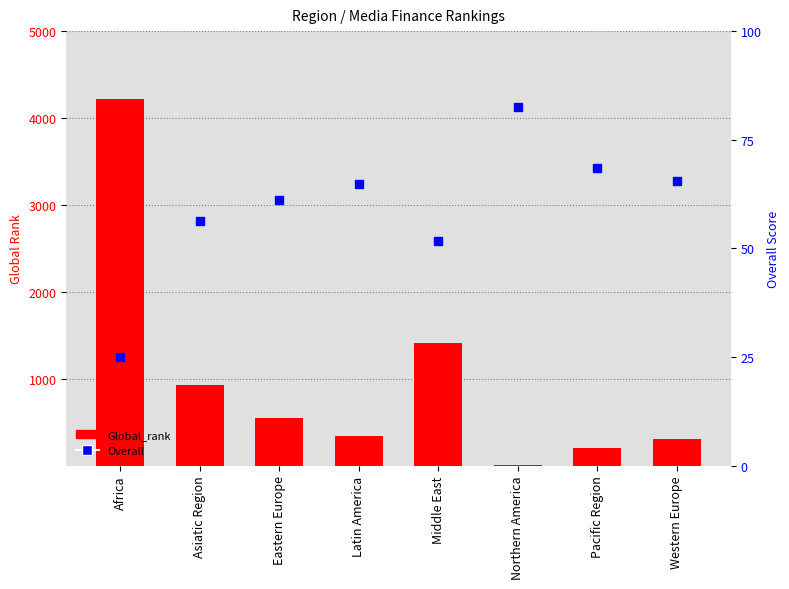

At how many categories does at least one series exceed 532?

4